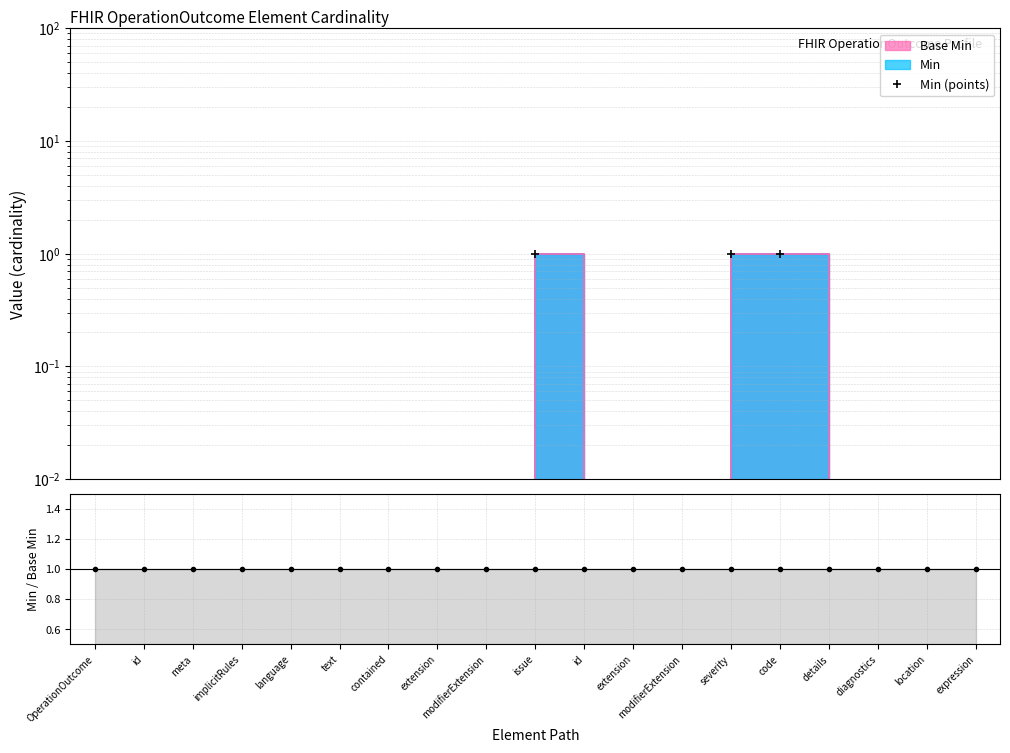

What is the sum of all values?

3